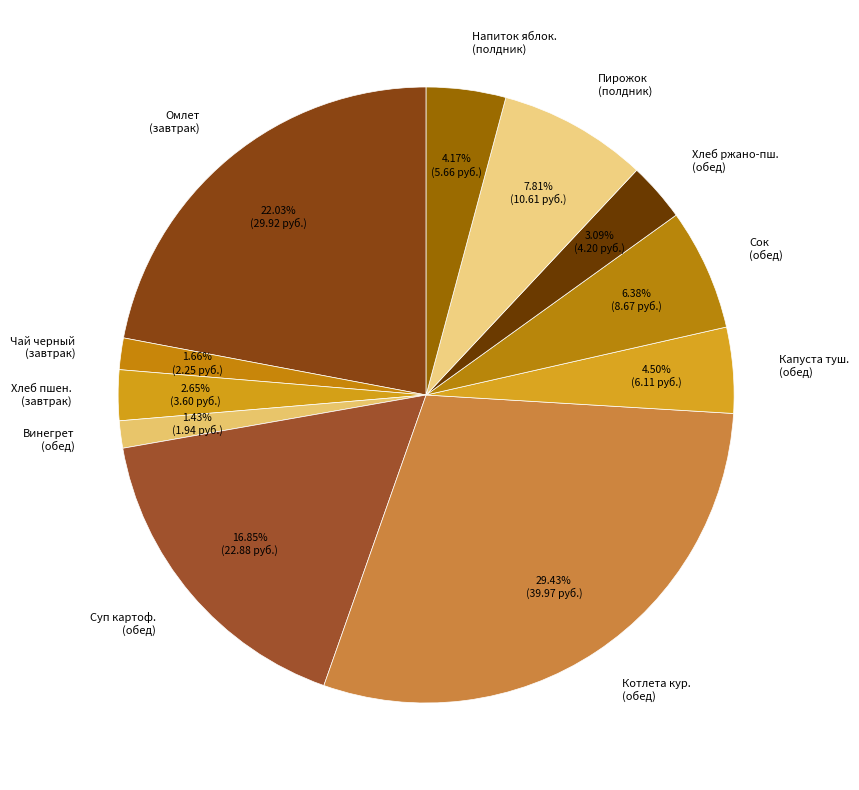

Is there a majority slice in this chart?

No